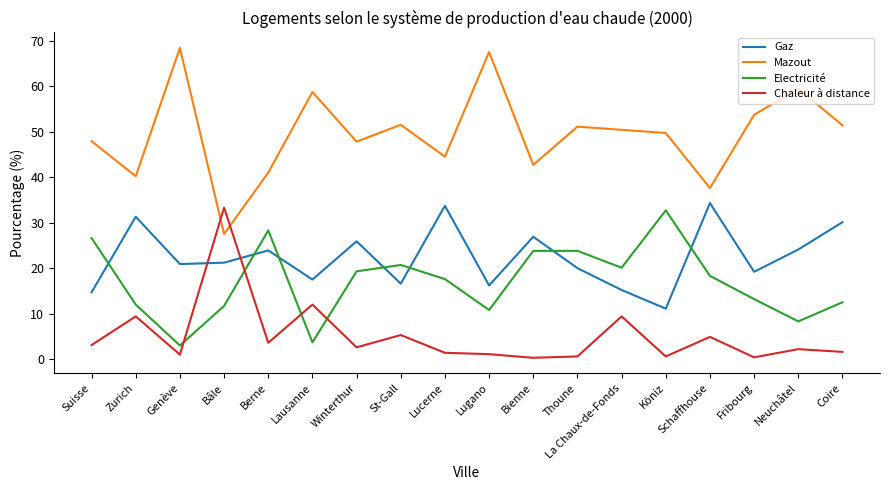

Is this an area chart (filled region under the line)?

No